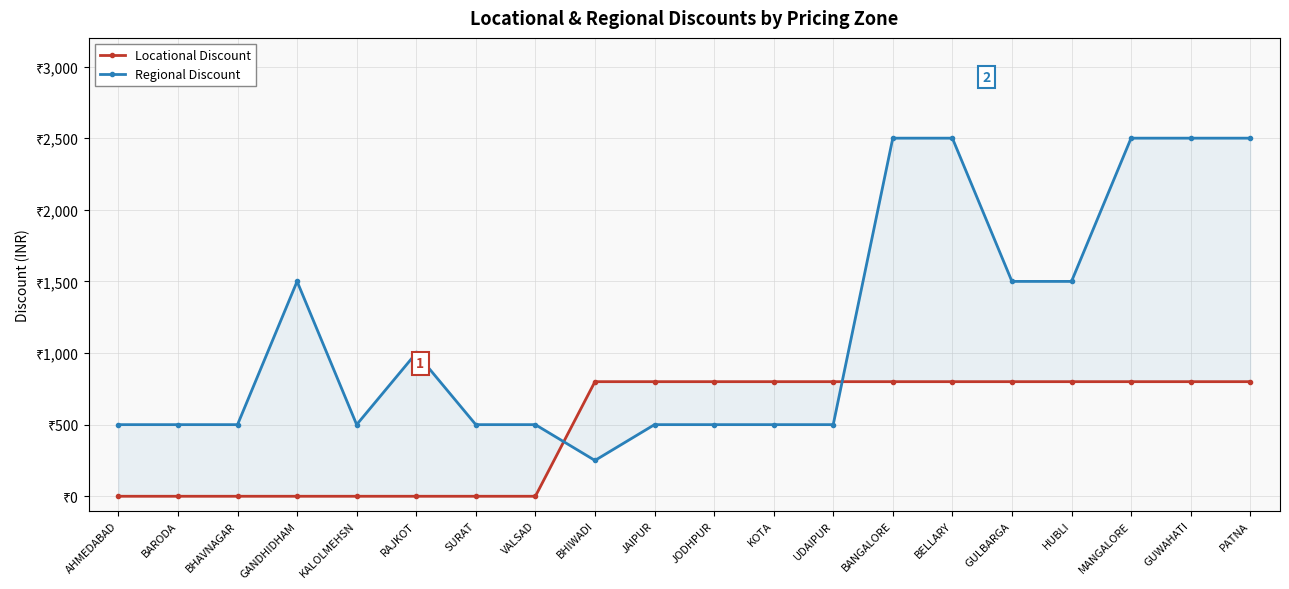

The value of Locational Discount at GULBARGA is 474. True or false?

False